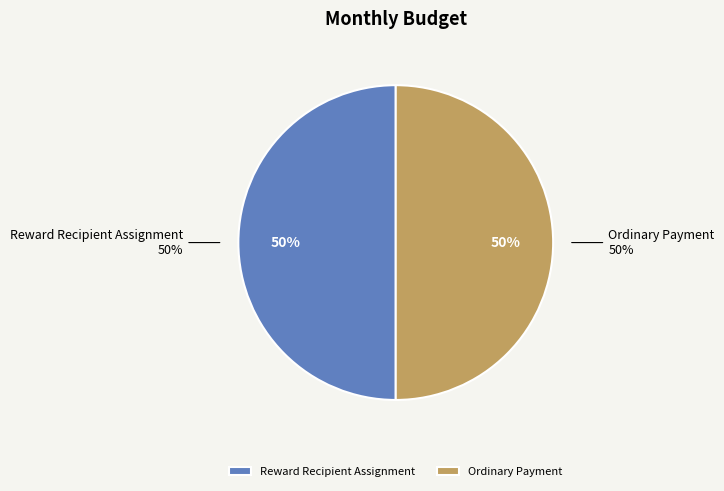

Count the number of slices in the pie.

2